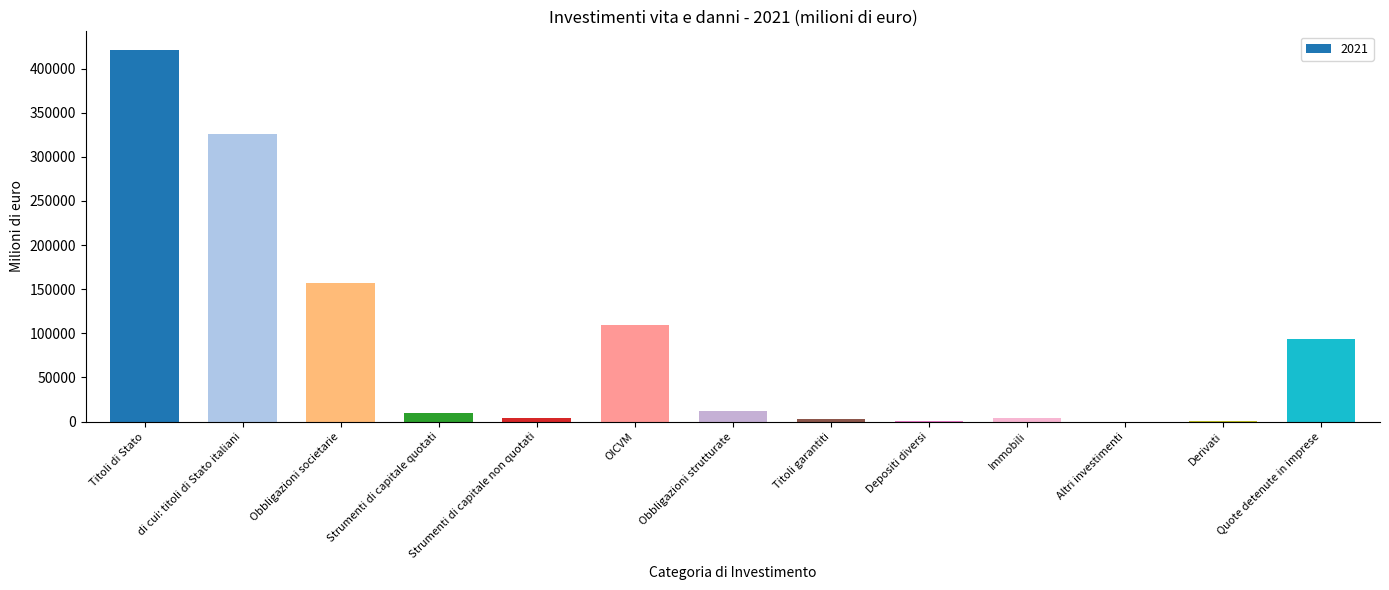

How many data points does each series have?

13